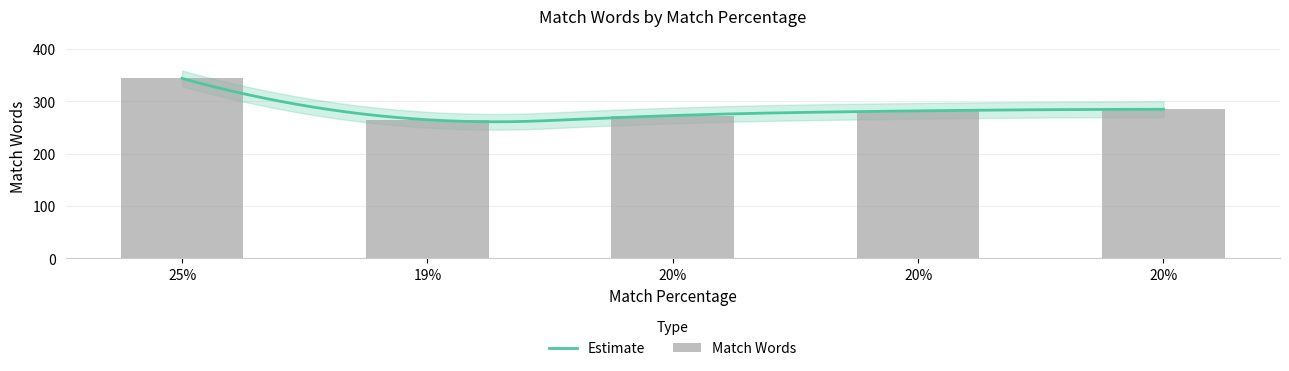

How many bars are there in total?

5